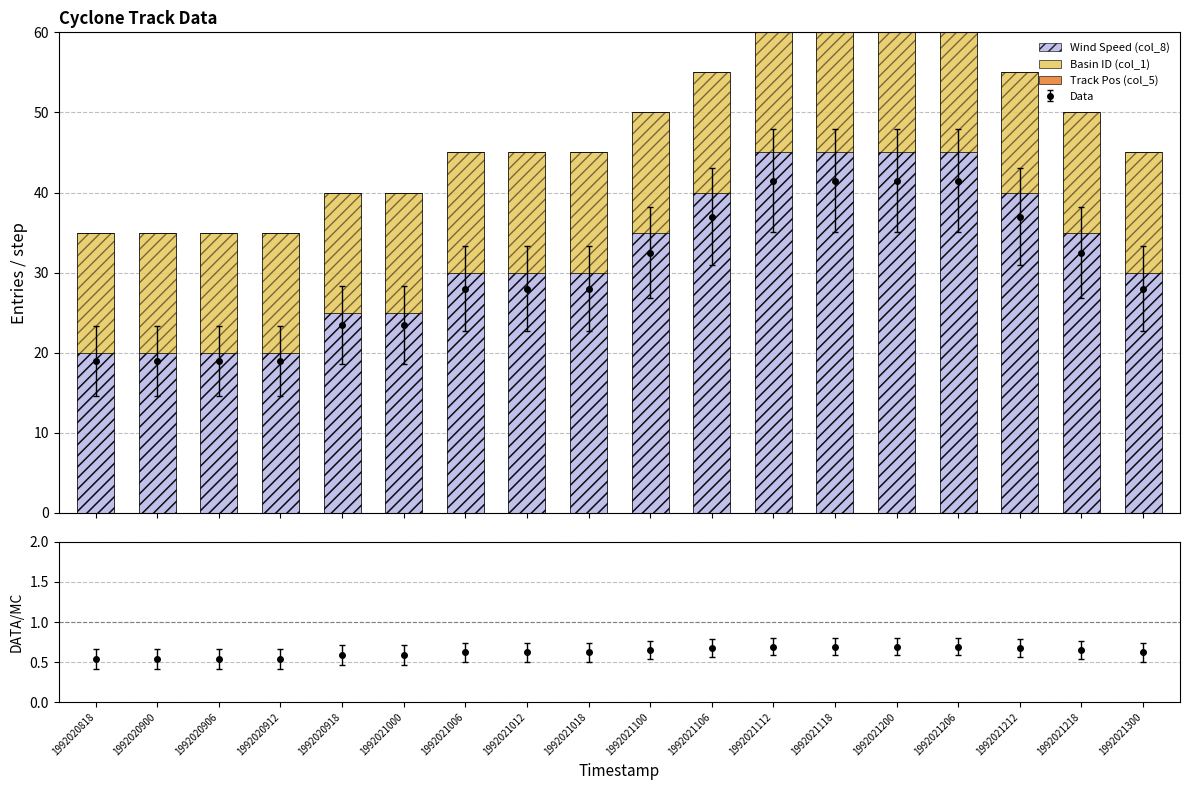

Reading left to right, transcribe all the data shown in this chart.

Wind Speed (col_8): 20	20	20	20	25	25	30	30	30	35	40	45	45	45	45	40	35	30
Basin ID (col_1): 15	15	15	15	15	15	15	15	15	15	15	15	15	15	15	15	15	15
Track Pos (col_5): 0	0	0	0	0	0	0	0	0	0	0	0	0	0	0	0	0	0